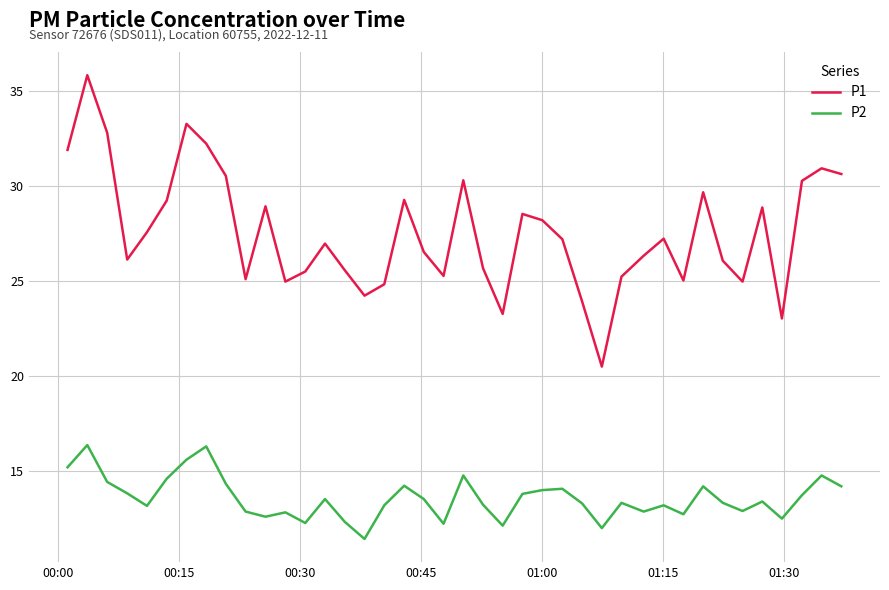

Which series has the largest total across all categories?

P1